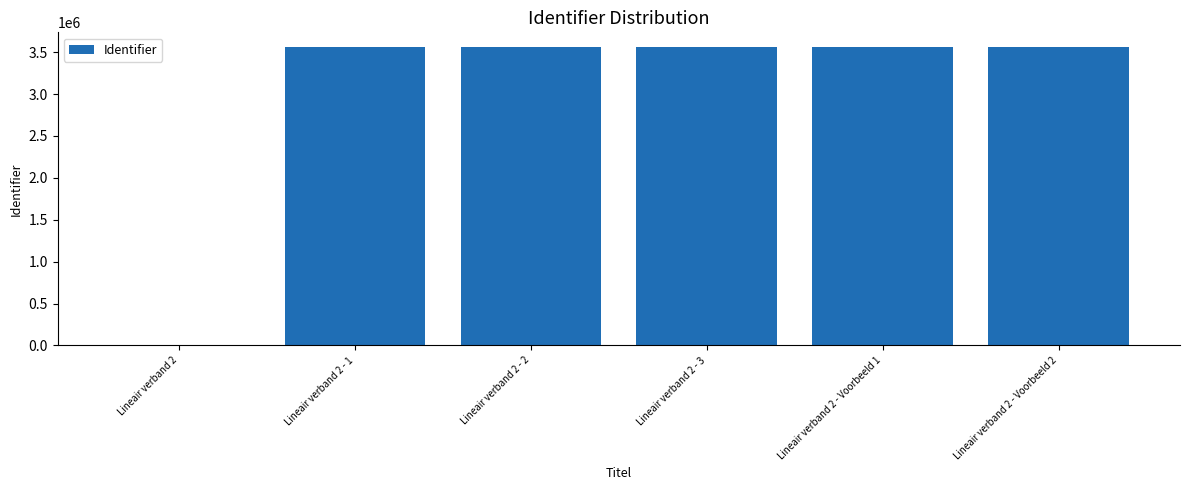

What is the ratio of the value at Lineair verband 2 - 2 to the value at Lineair verband 2 - Voorbeeld 1?

1.0